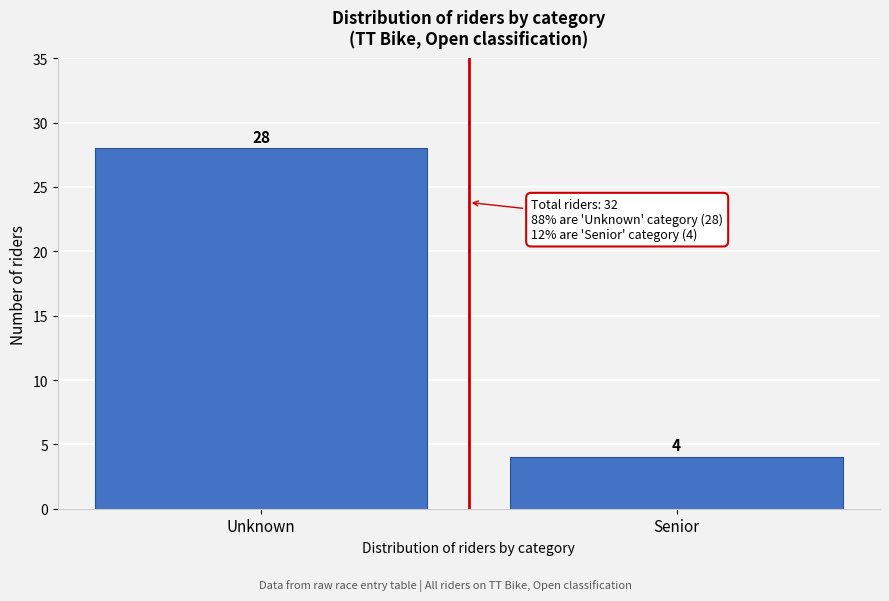

Reading right to left, what are all the values shown in this chart?

Senior=4	Unknown=28